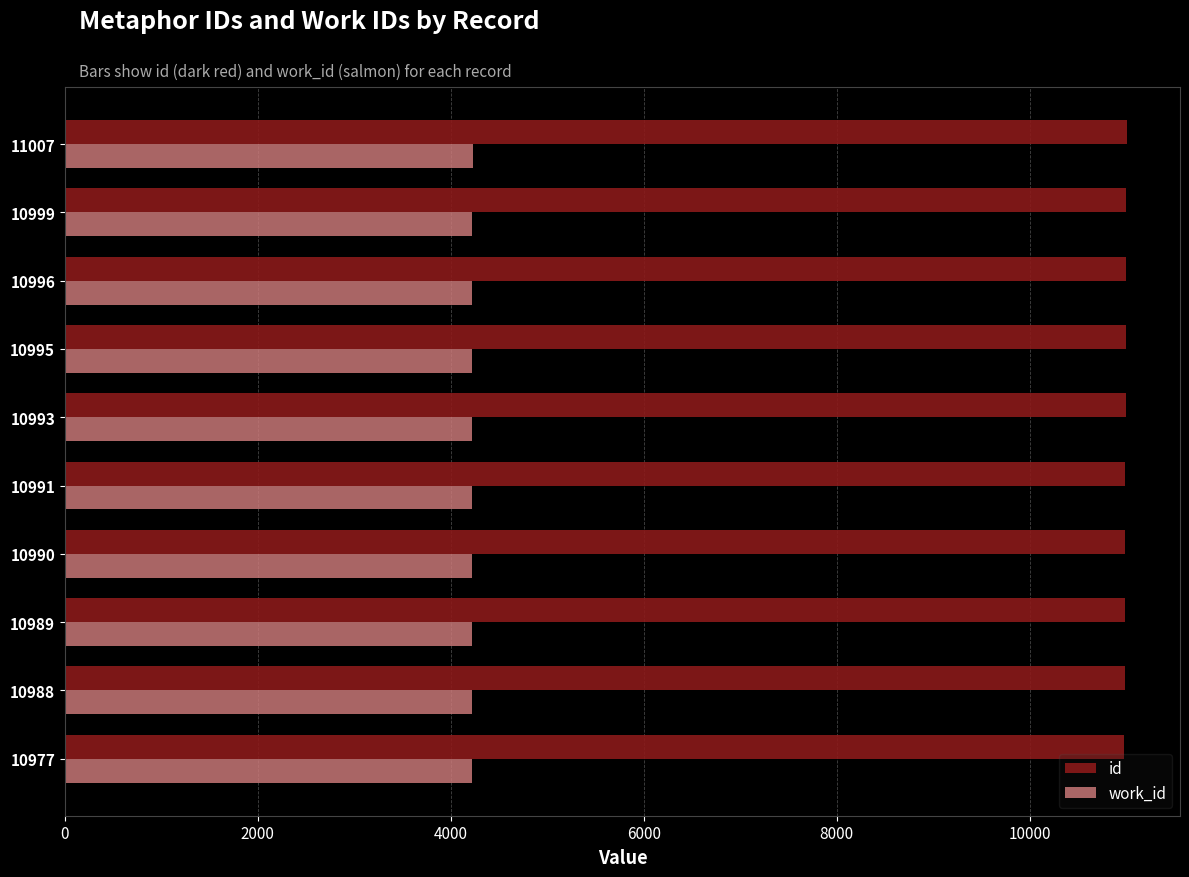

Rank the series by their maximum value, from lowest to highest.

work_id, id